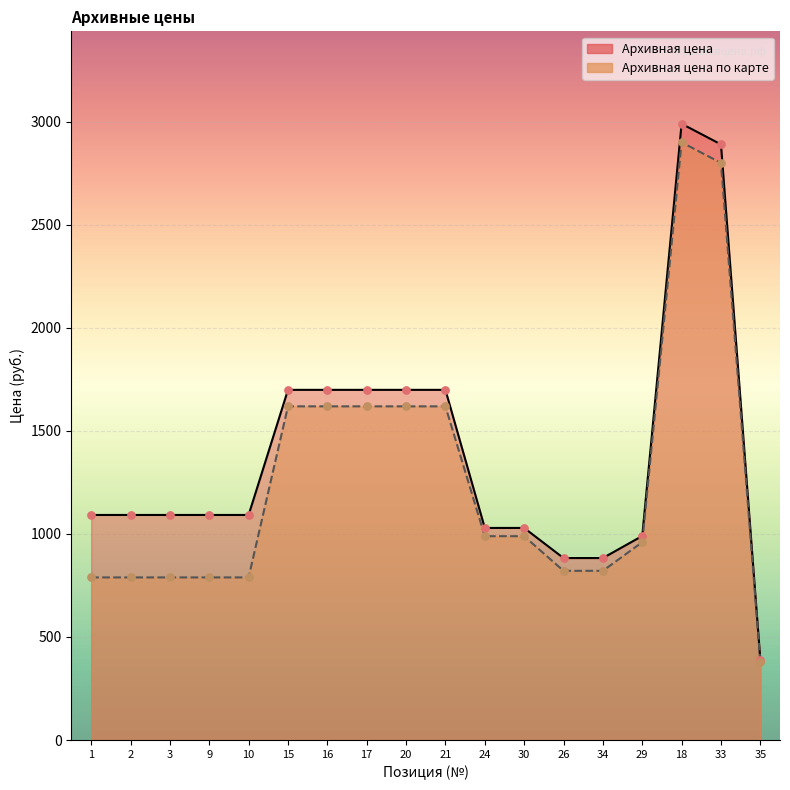

At how many categories does at least one series exceed 1213?

7